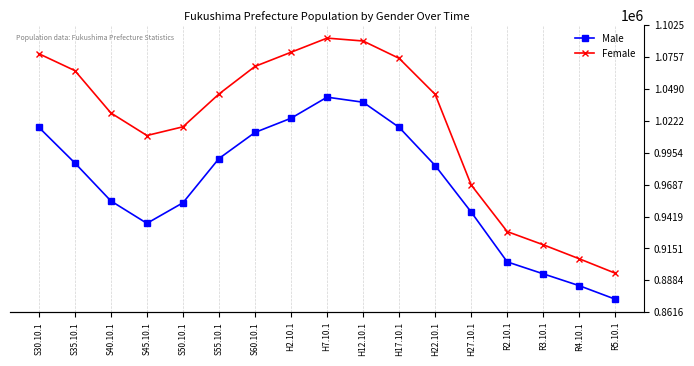

At how many categories does at least one series exceed 1027587?

10